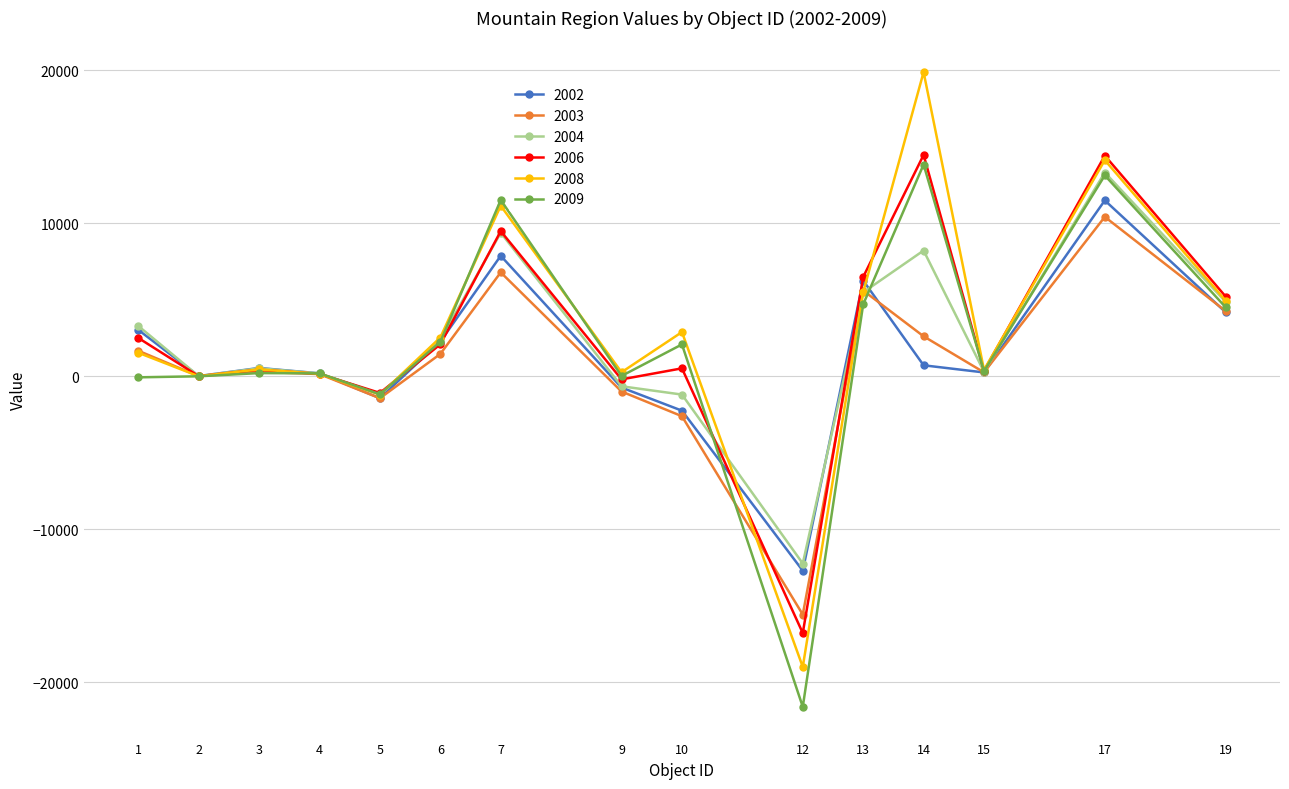

What is the sum of the 2003 values at 14 and 10?

-23